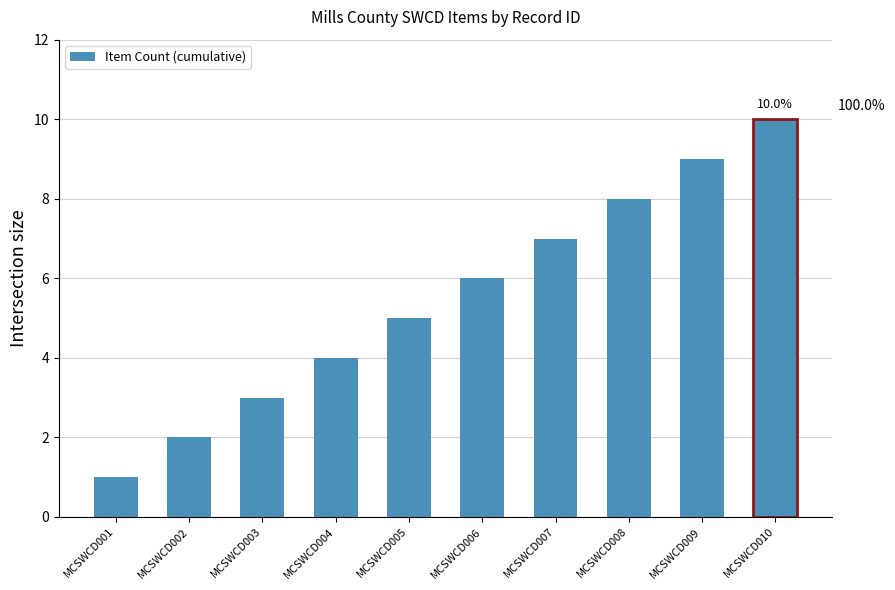

How many bars are there in total?

10